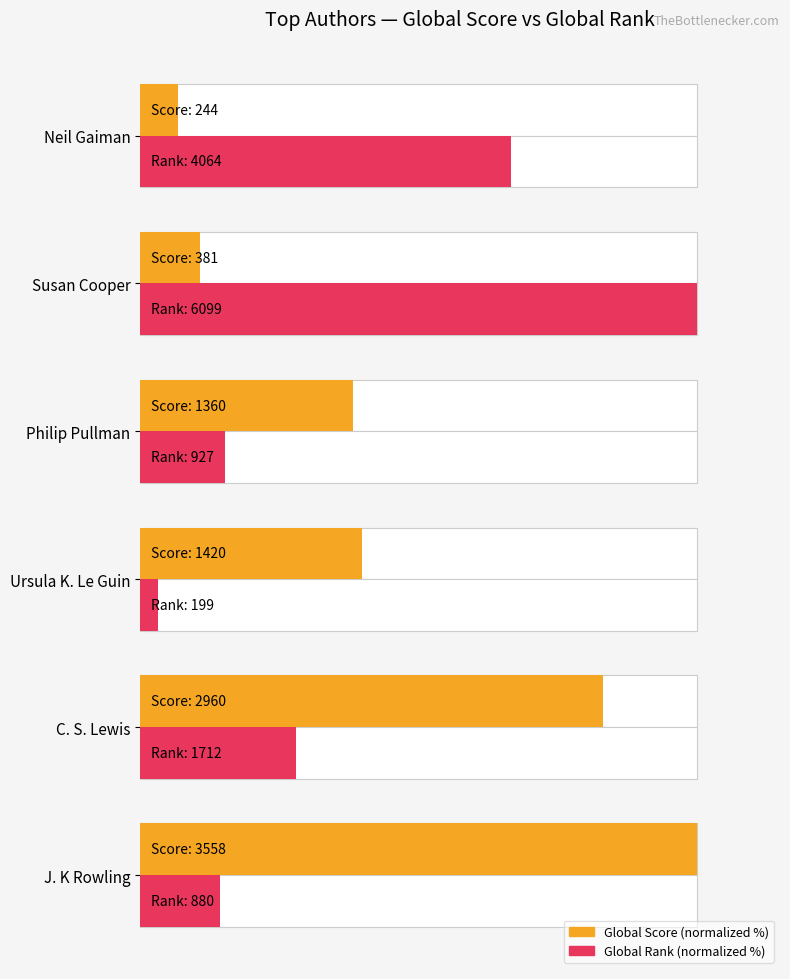

Is the value of Global Rank (normalized %) at J. K Rowling greater than the value of Global Score (normalized %) at C. S. Lewis?

No